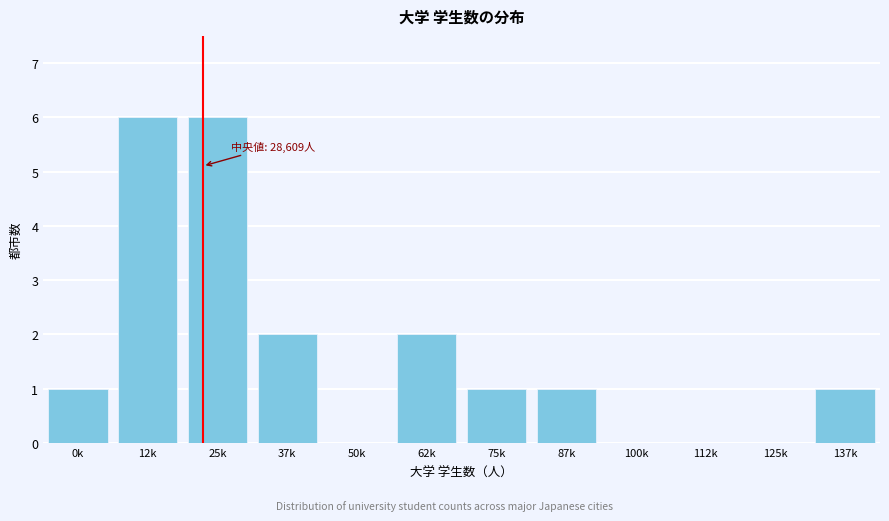

Reading left to right, list all the values displayed in this chart.

0k=1	12k=6	25k=6	37k=2	50k=0	62k=2	75k=1	87k=1	100k=0	112k=0	125k=0	137k=1